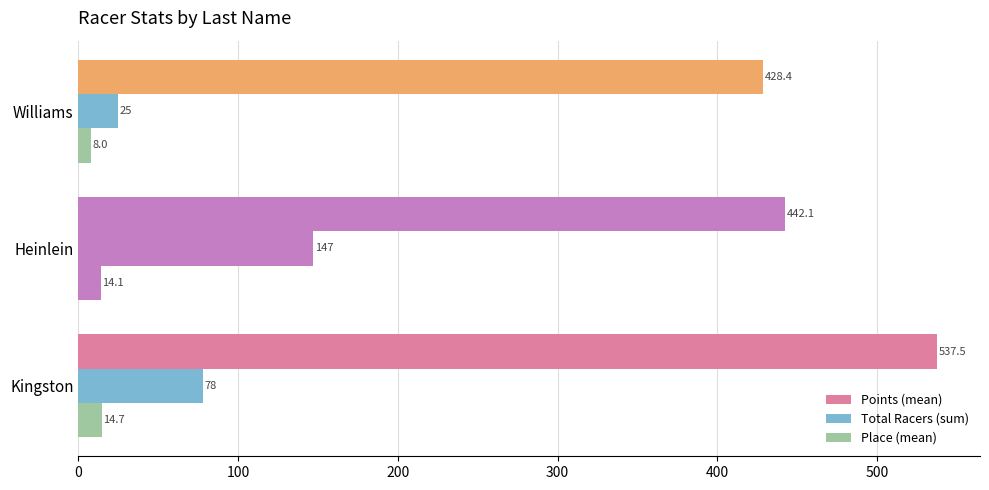

How many values in the Place (mean) series exceed 14?

2